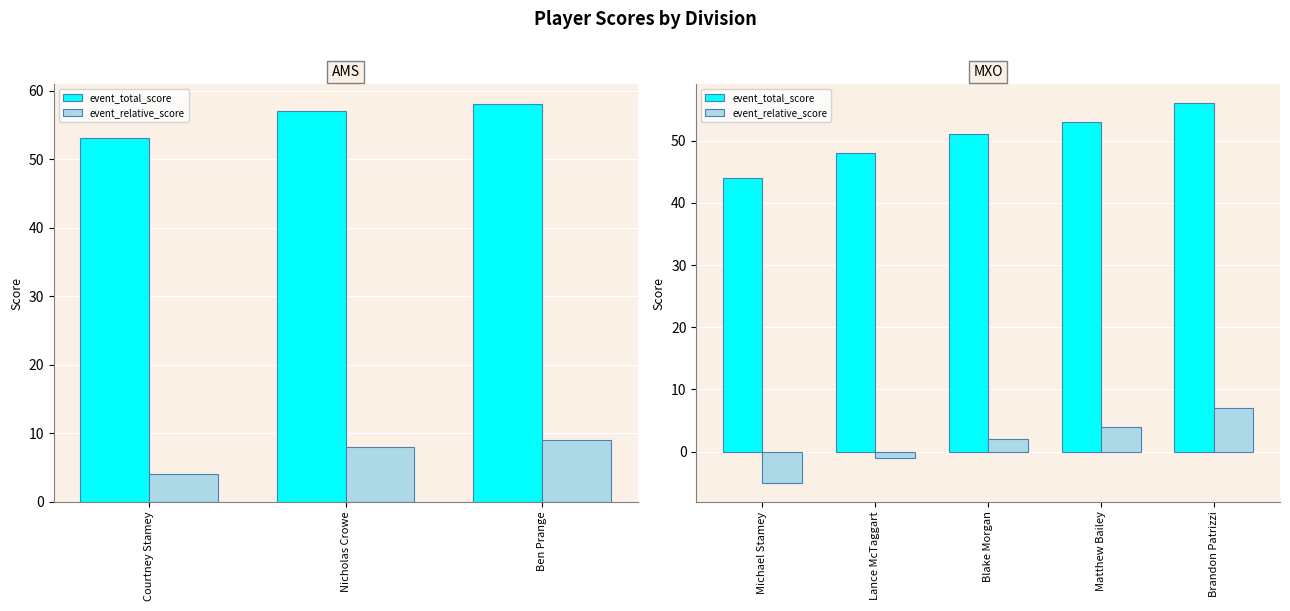

List the series in order of their overall mean, highest first.

event_total_score, event_relative_score